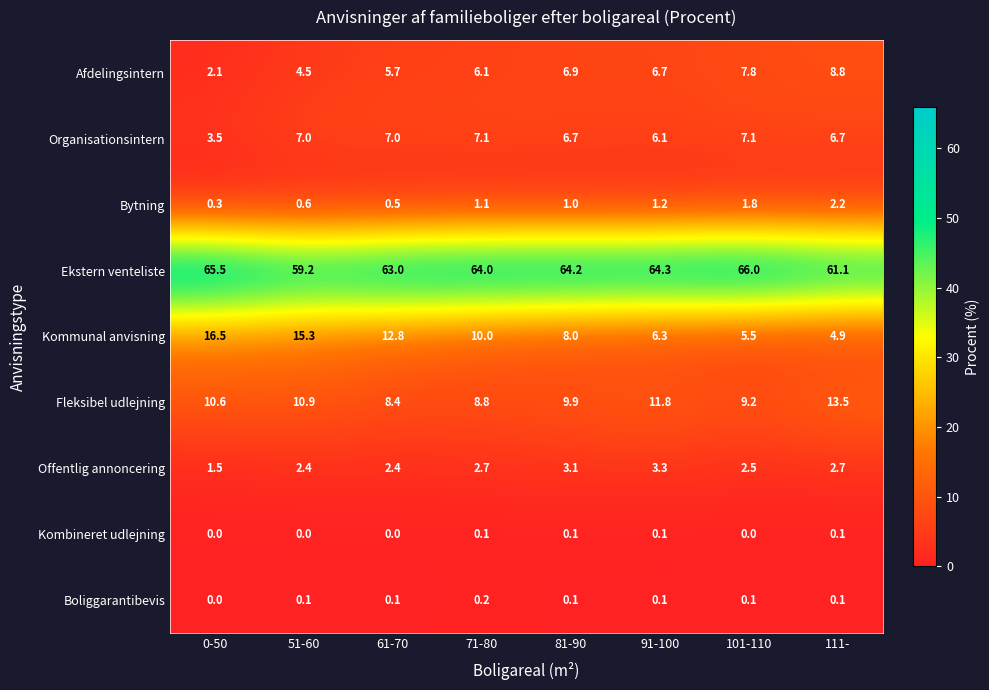

Where is Fleksibel udlejning nearest to the value 10?

81-90